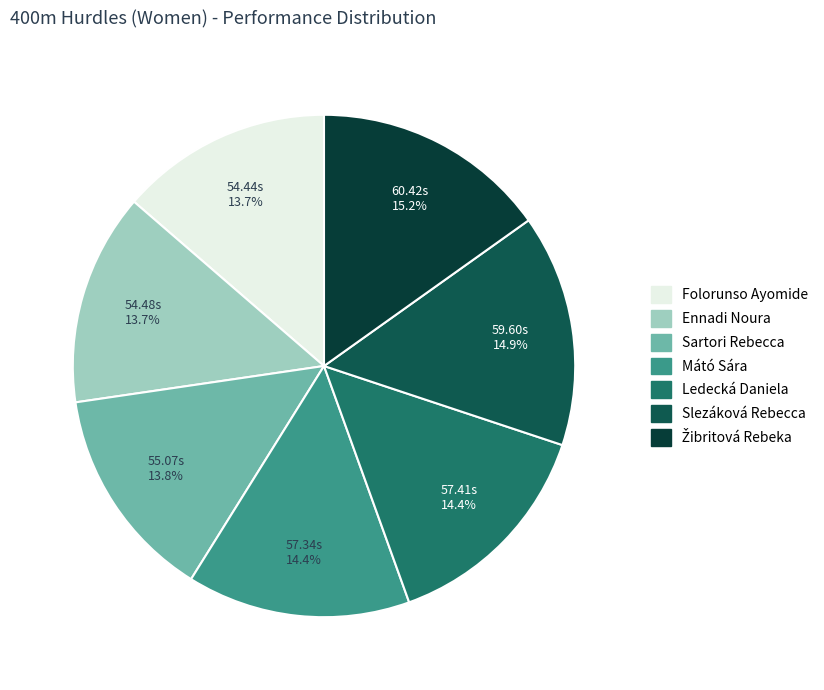

Which has a higher value, Ennadi Noura or Sartori Rebecca?

Sartori Rebecca